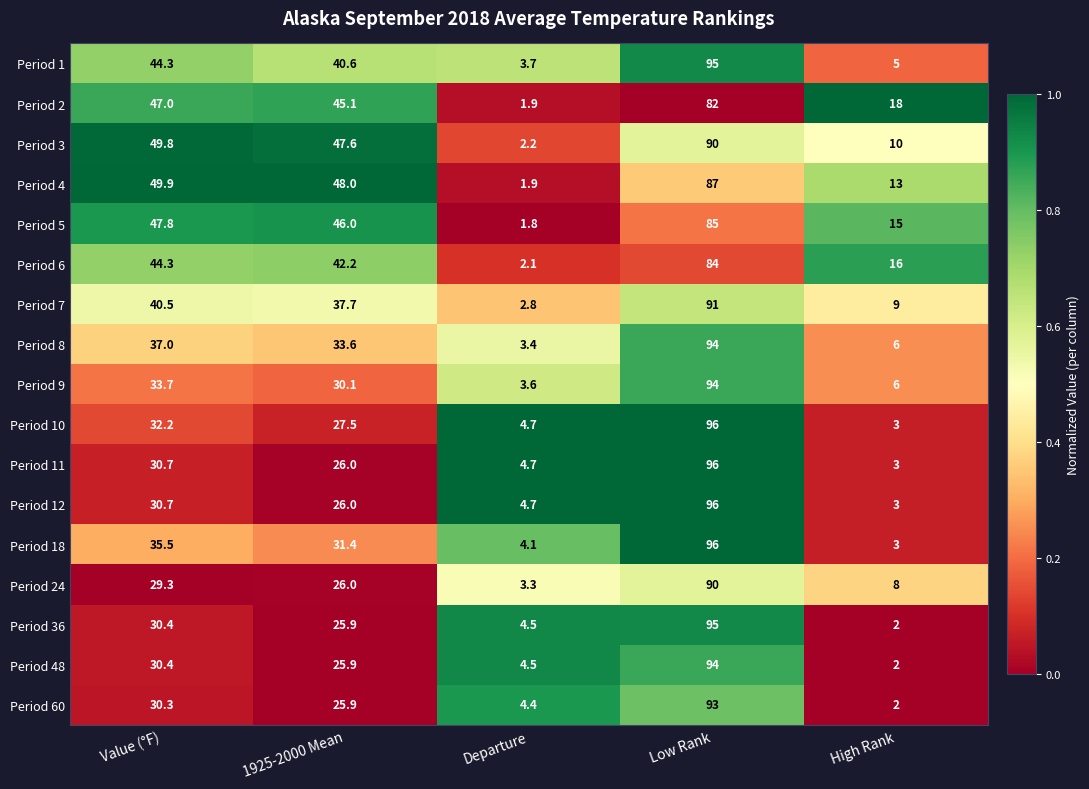

At which category is the sum across all series the highest?

Low Rank